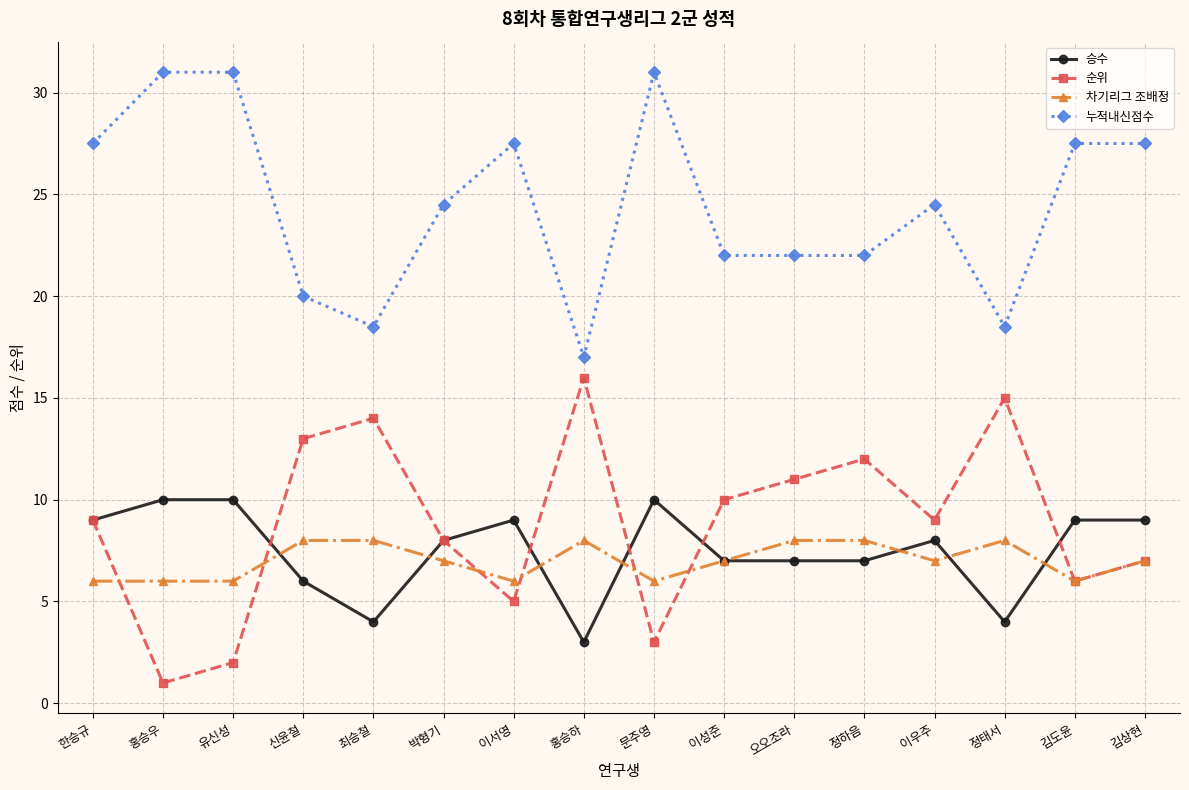

Reading left to right, transcribe all the data shown in this chart.

승수: 9.0	10.0	10.0	6.0	4.0	8.0	9.0	3.0	10.0	7.0	7.0	7.0	8.0	4.0	9.0	9.0
순위: 9.0	1.0	2.0	13.0	14.0	8.0	5.0	16.0	3.0	10.0	11.0	12.0	9.0	15.0	6.0	7.0
차기리그 조배정: 6.0	6.0	6.0	8.0	8.0	7.0	6.0	8.0	6.0	7.0	8.0	8.0	7.0	8.0	6.0	7.0
누적내신점수: 27.5	31.0	31.0	20.0	18.5	24.5	27.5	17.0	31.0	22.0	22.0	22.0	24.5	18.5	27.5	27.5